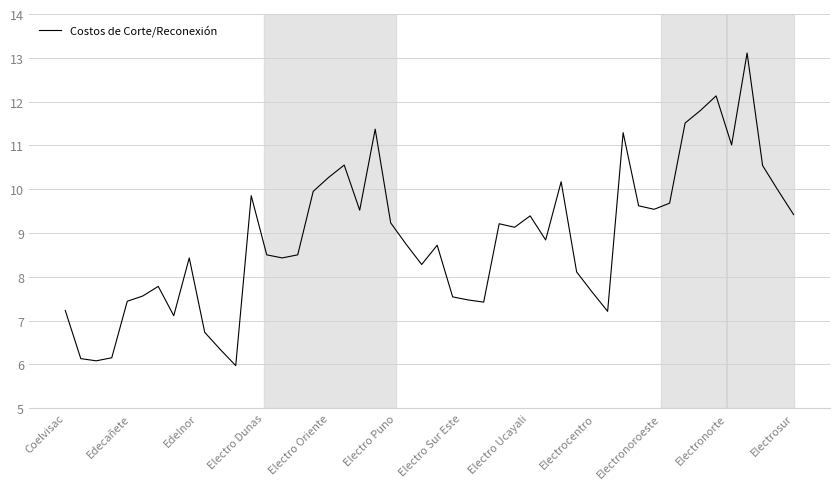

What is the greatest value displayed?

13.1